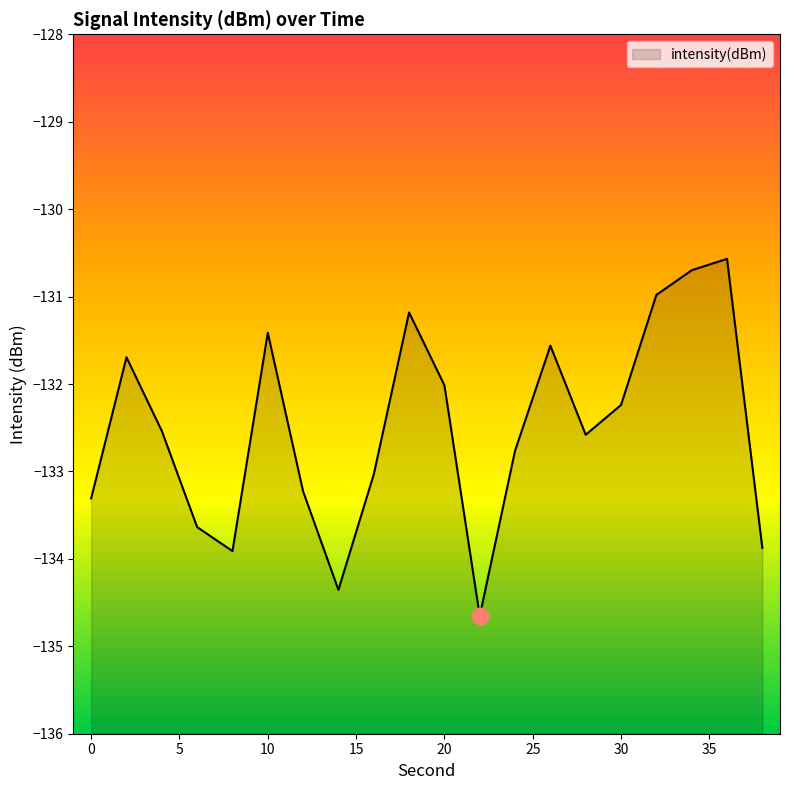

At which category does the data reach its first local valley?

8